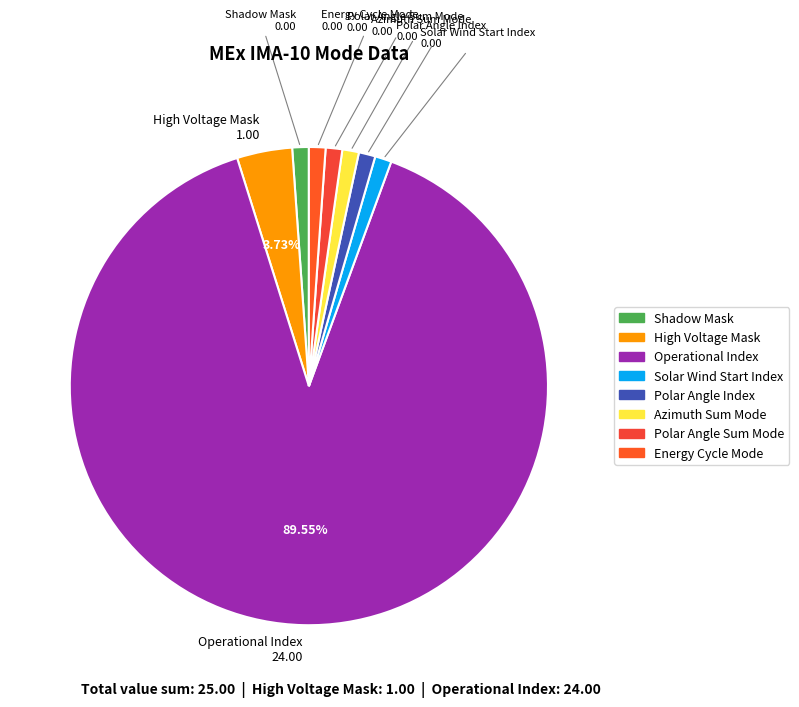

Which category has the biggest portion of the pie?

Operational Index